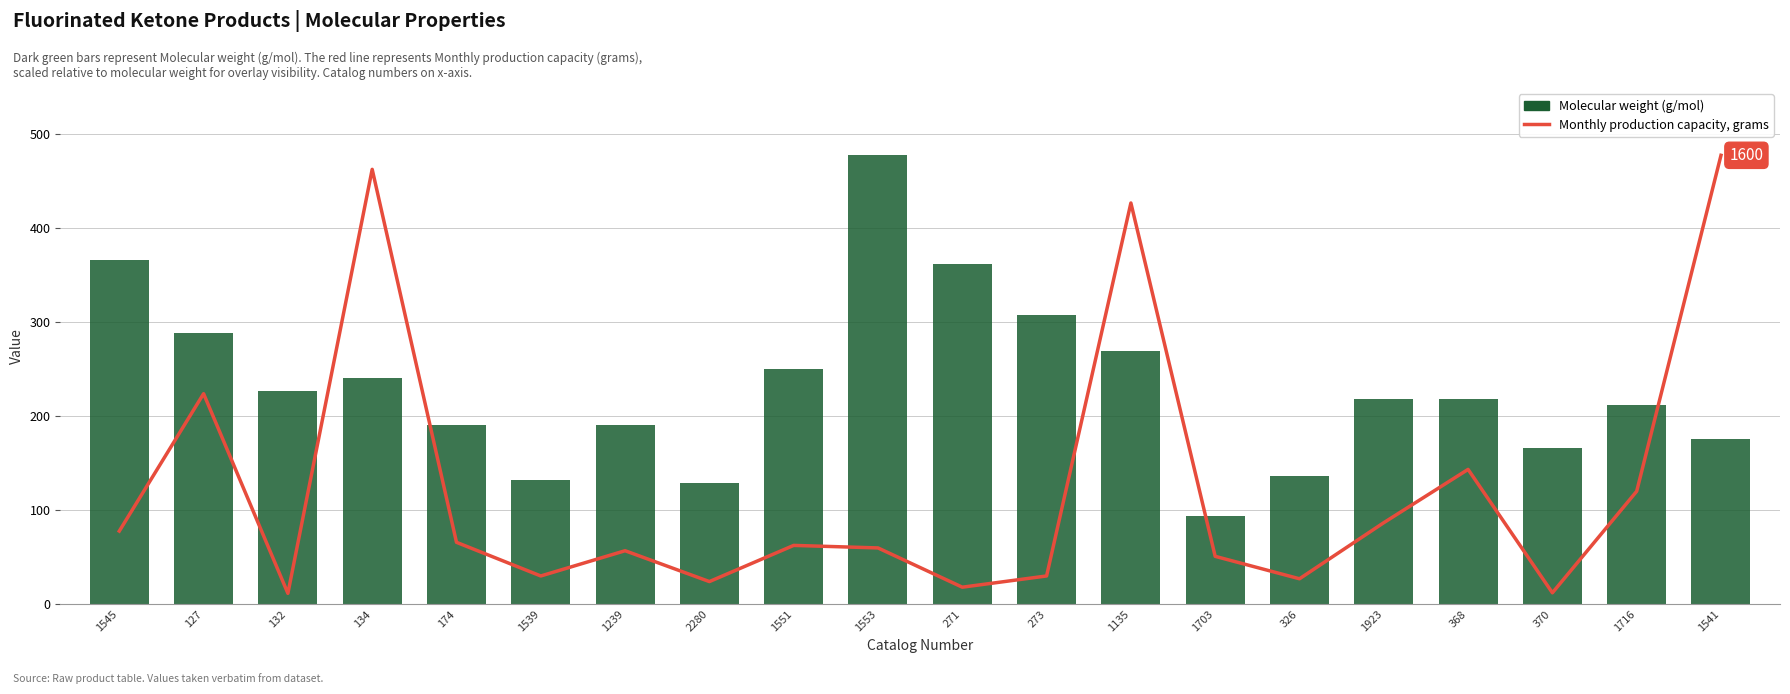

Reading left to right, what are all the values shown in this chart?

Monthly production capacity, grams: 1545=77.6	127=223.9	132=11.3	134=462.7	174=65.7	1539=29.9	1239=56.7	2280=23.9	1551=62.4	1553=59.7	271=17.9	273=29.9	1135=426.9	1703=50.8	326=26.9	1923=86.6	368=143.3	370=11.9	1716=120.0	1541=477.6
Molecular weight: 1545=366.1	127=289.0	132=226.9	134=241.0	174=190.9	1539=132.5	1239=190.6	2280=128.5	1551=250.6	1553=477.6	271=362.1	273=308.1	1135=269.8	1703=94.1	326=136.1	1923=218.2	368=218.6	370=166.1	1716=212.2	1541=176.1